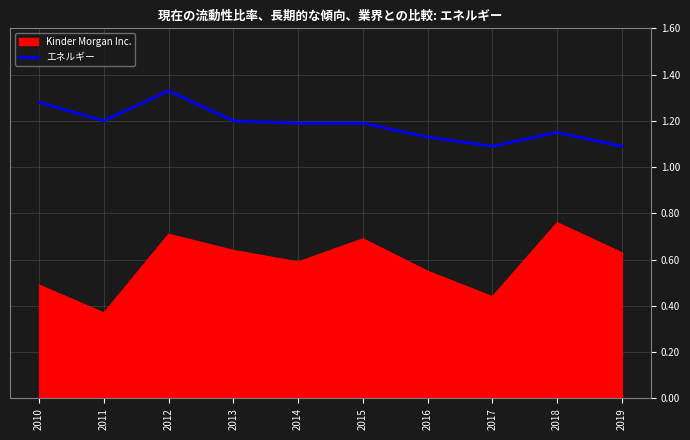

What is the total value across all series at 2015?

1.9